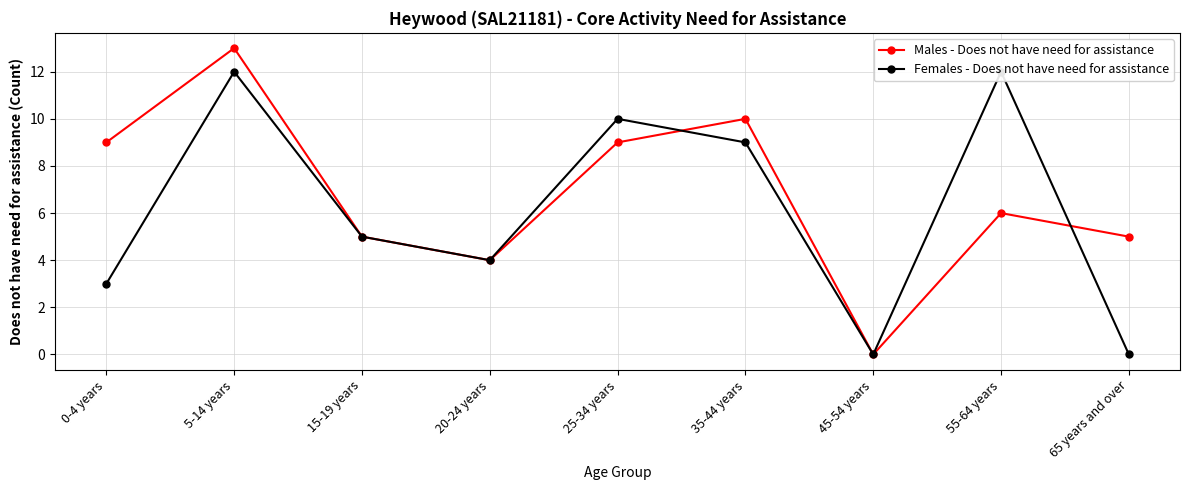

True or false: Females - Does not have need for assistance has a value of 16 at 55-64 years.

False